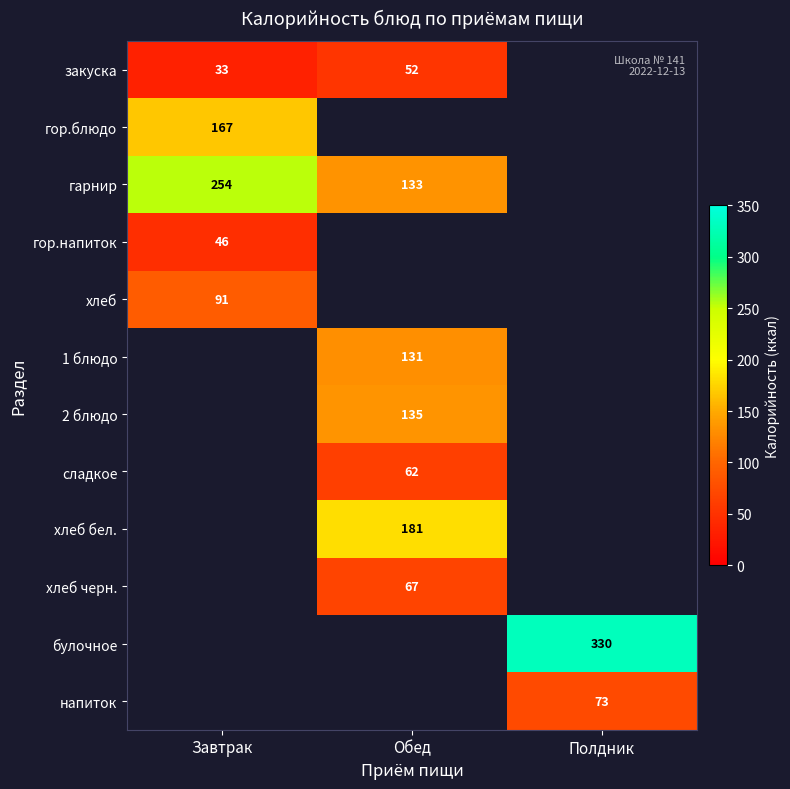

The value of закуска at Обед is 92. True or false?

False